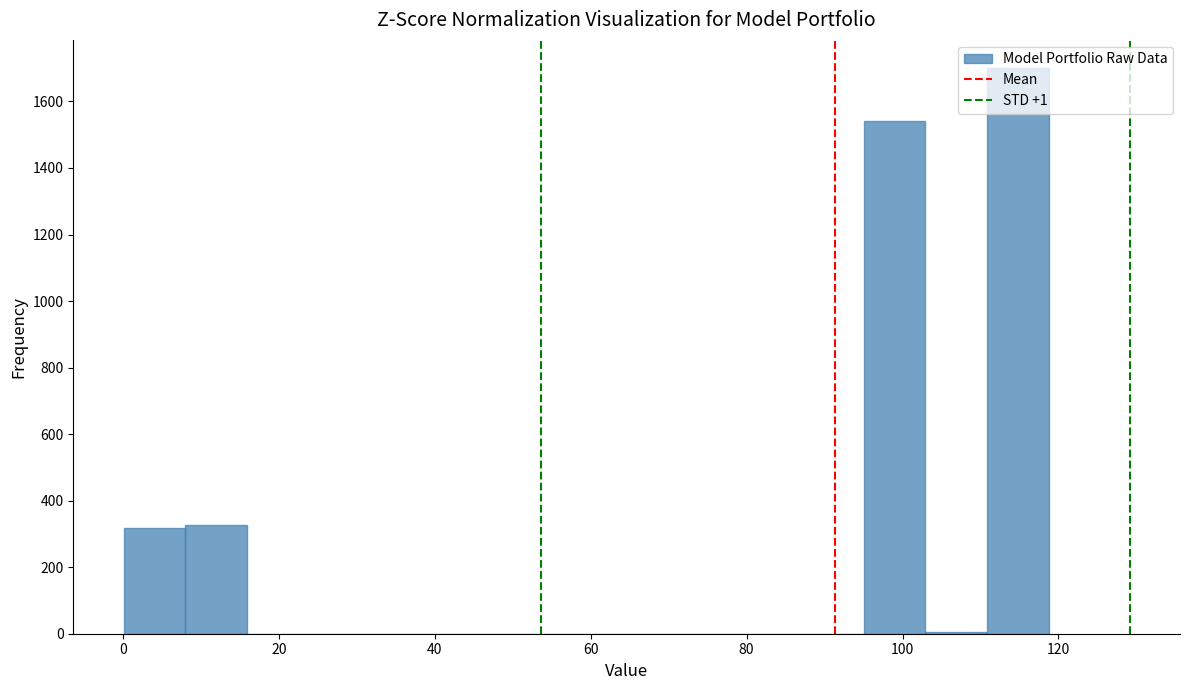

Around what value on the x-axis is the tallest bar? Give the approximate position of its centre, as read against the axis.

114